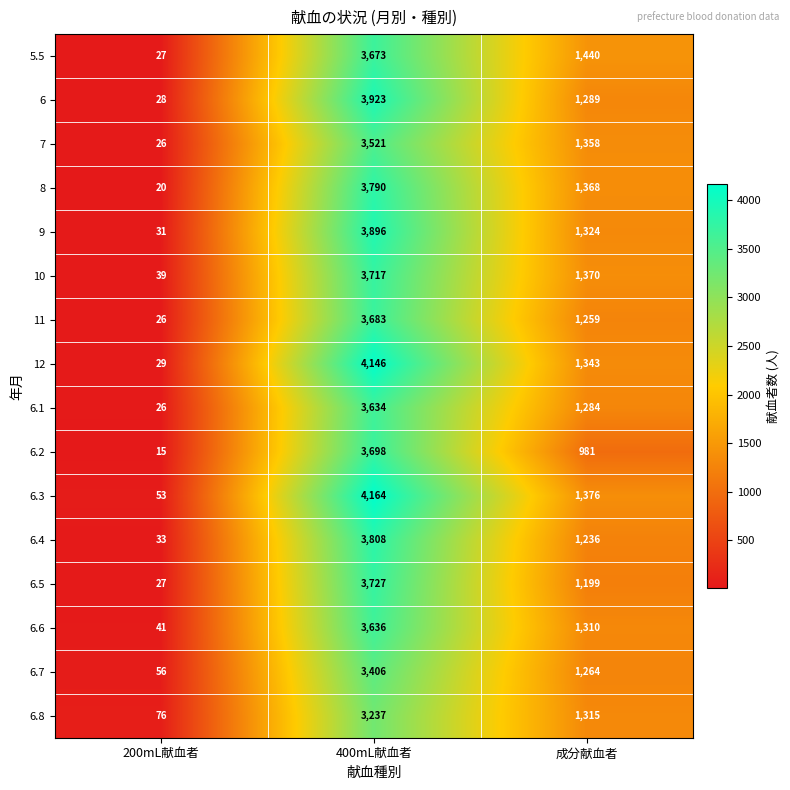

What is the spread (max minus min) of values at 200mL献血者?

61